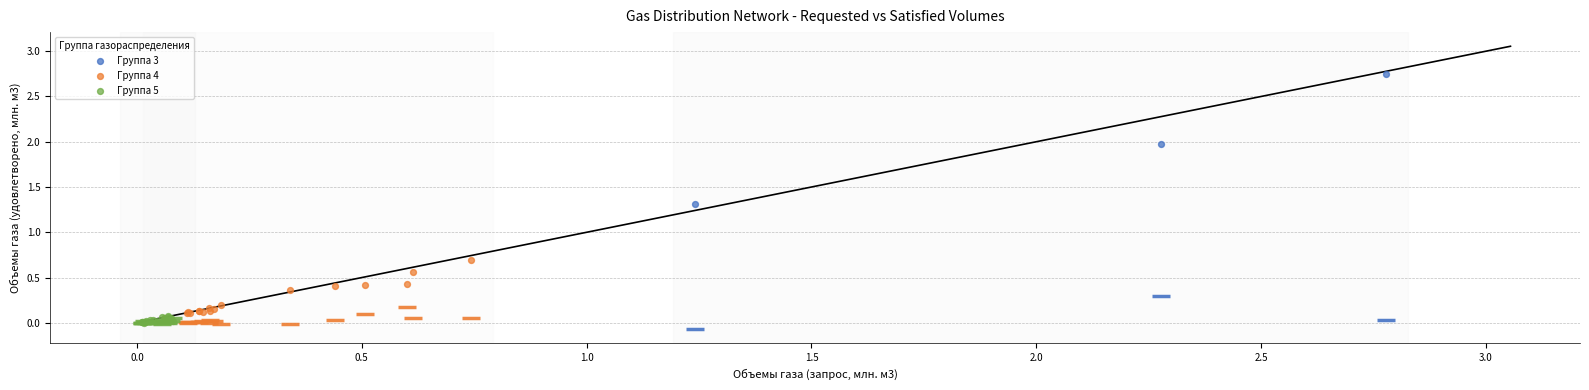

Which series has the largest Y range (max minus min)?

Группа 3